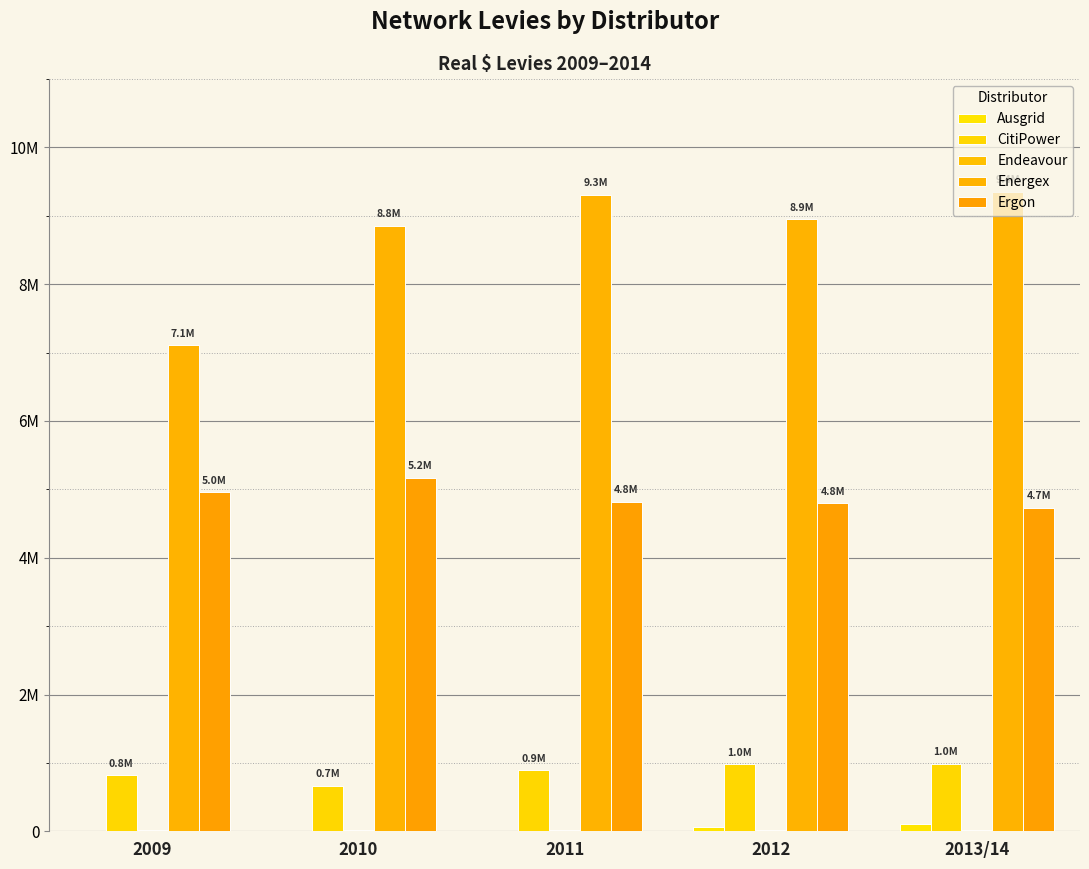

Which series has the widest spread of values?

Energex